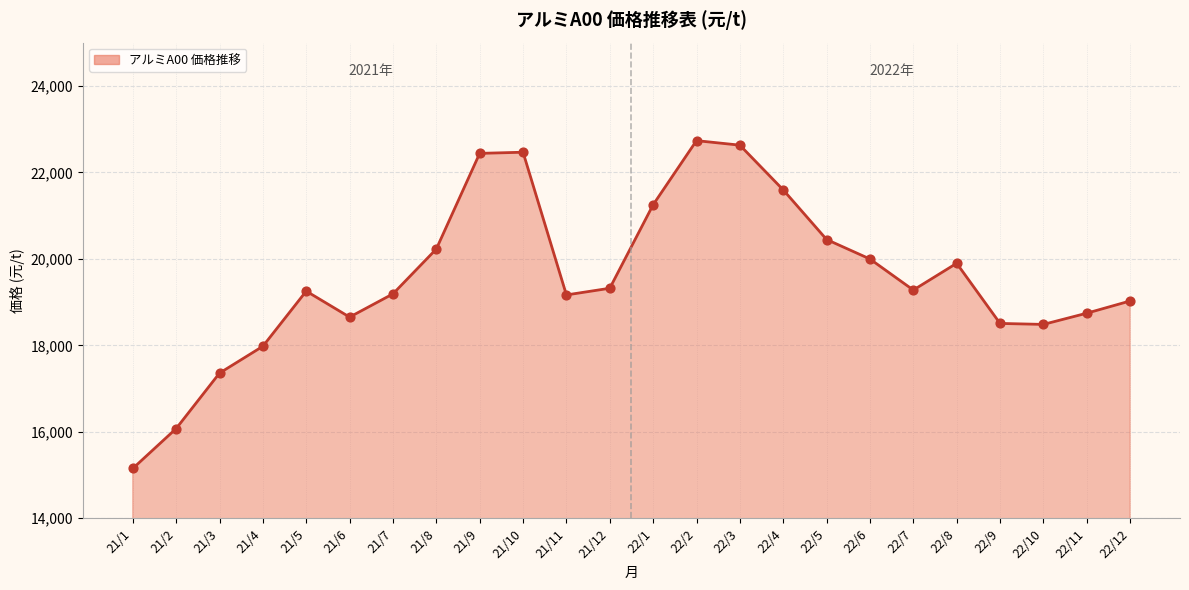

What is the ratio of the value at 22/8 to the value at 21/6?

1.1